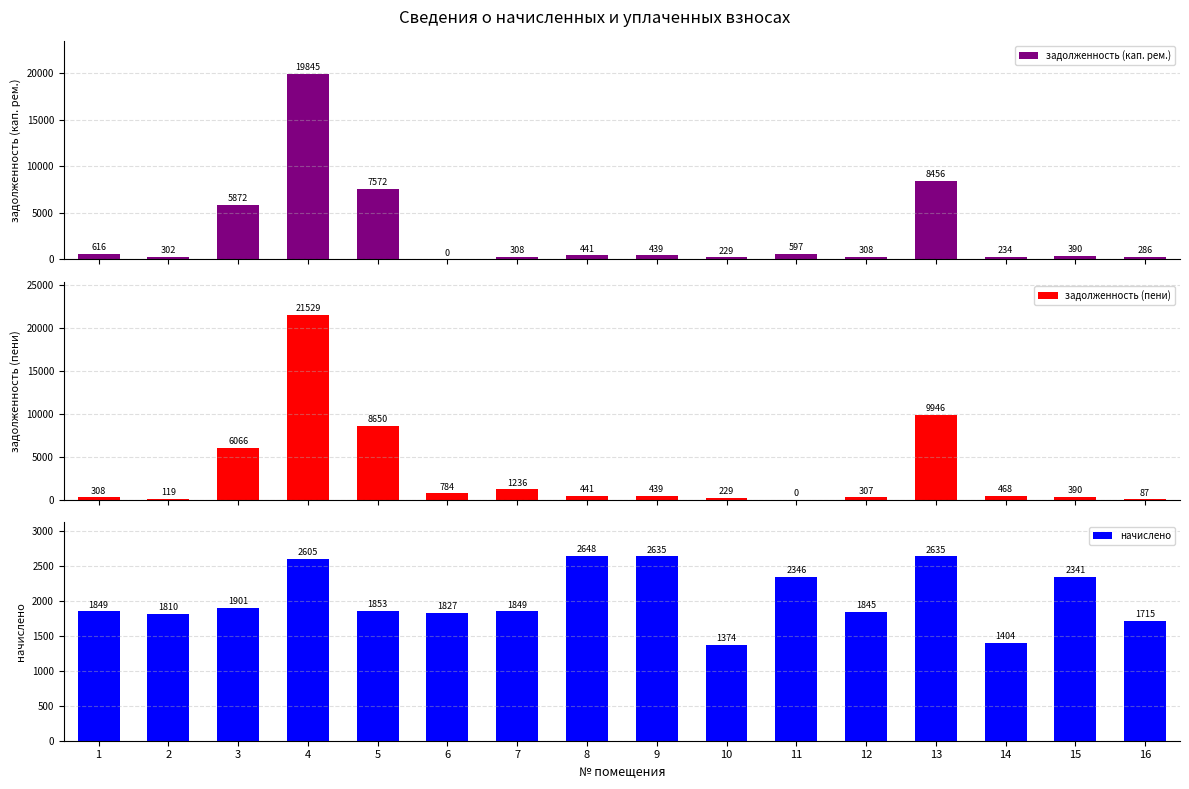

List the series in order of their overall mean, highest first.

задолженность (пени), задолженность (кап. рем.), начислено